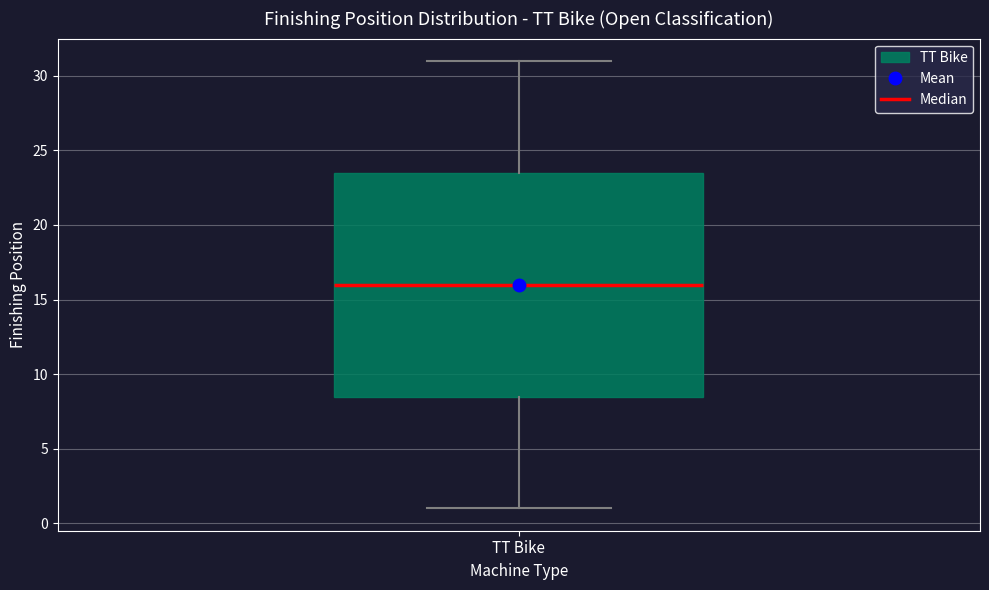

Where is the upper edge of the box for TT Bike on the y-axis? The values are not printed on the chart, so give them approximately, as read against the axis.

23.5